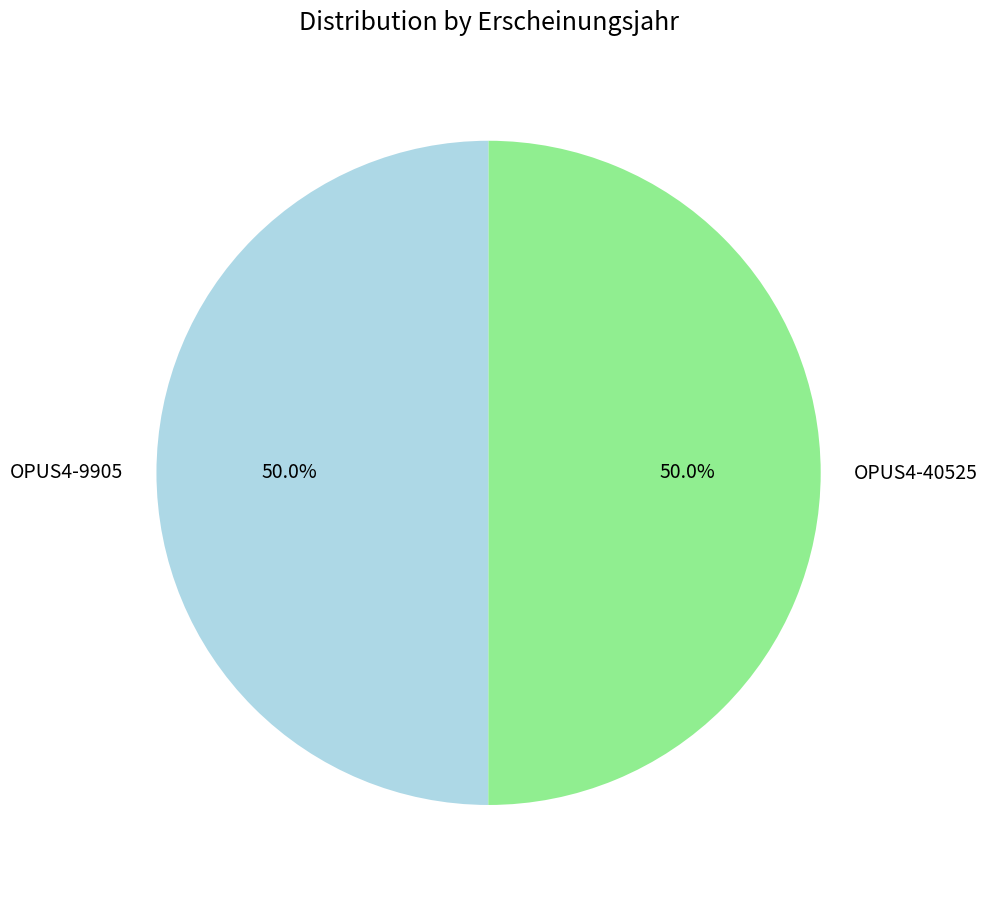

Approximately how many times larger is the value at OPUS4-40525 compared to OPUS4-9905?

1.0